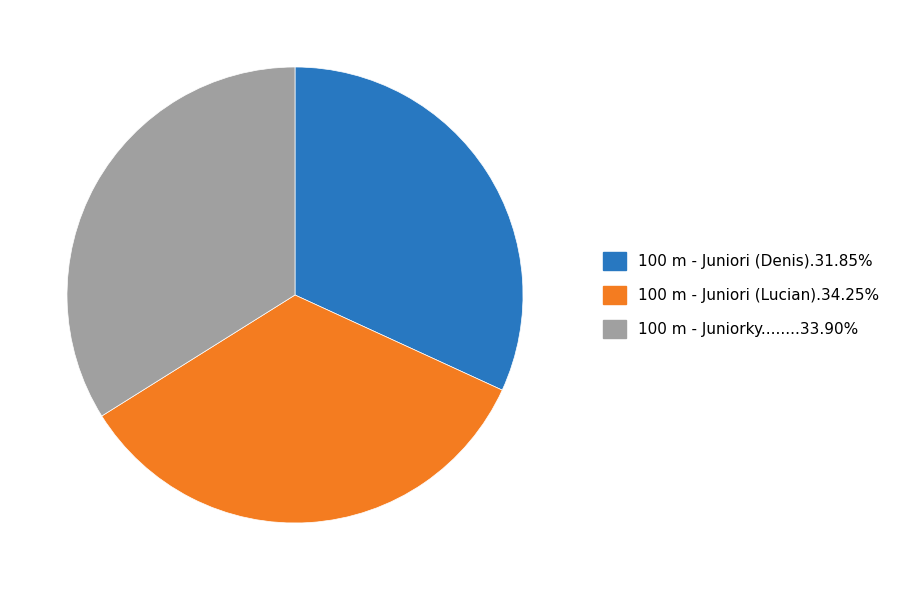

Is there any slice that represents more than half of the pie?

No